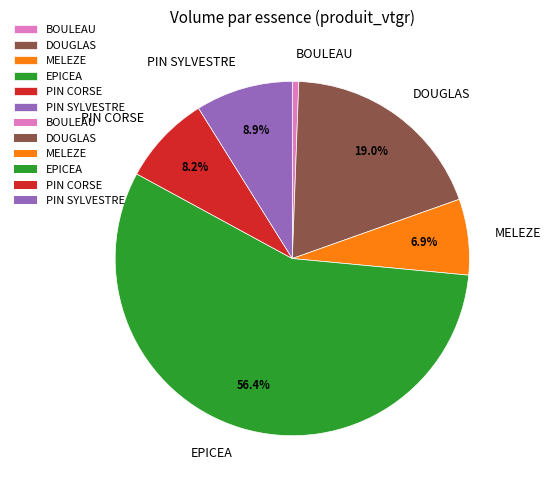

Between DOUGLAS and MELEZE, which is larger?

DOUGLAS